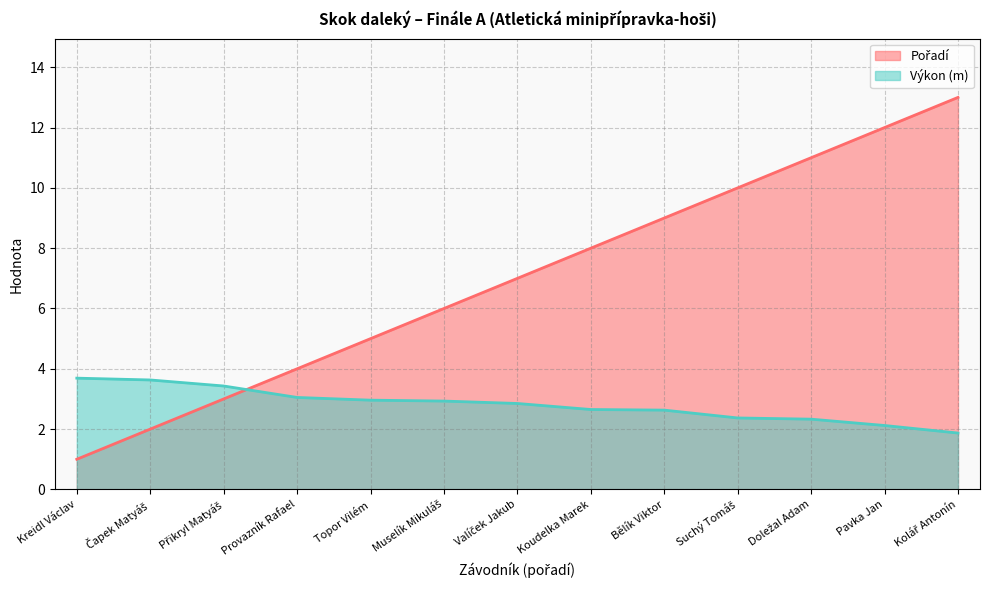

What is the total value across all series at Topor Vilém?

8.0